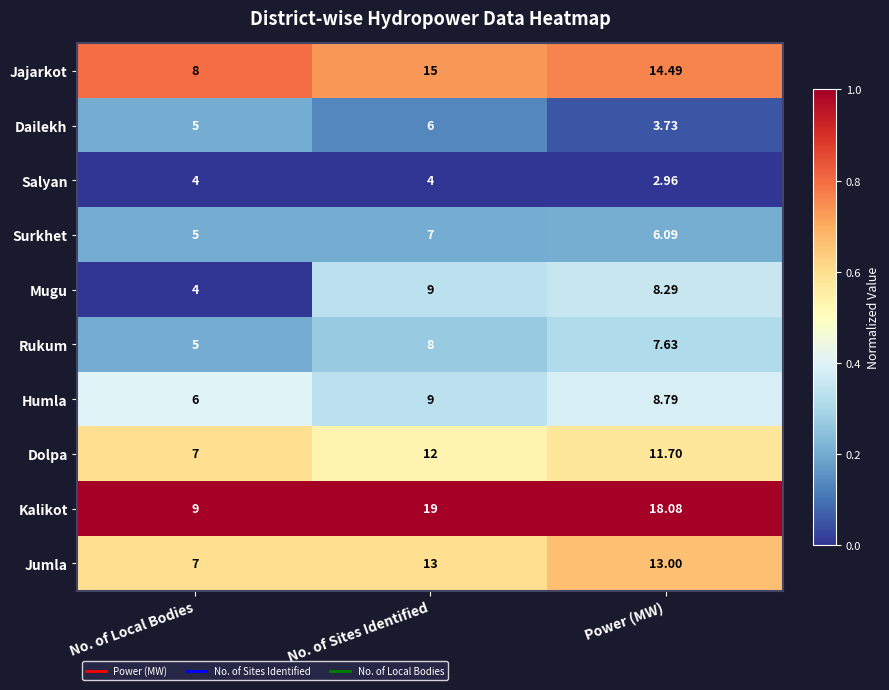

List the labels in order of Rukum value, smallest first.

No. of Local Bodies, Power (MW), No. of Sites Identified